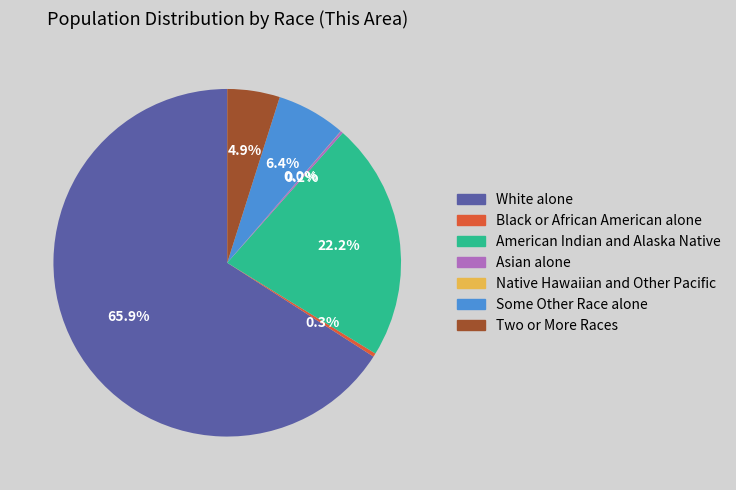

Which has a higher value, White alone or American Indian and Alaska Native?

White alone